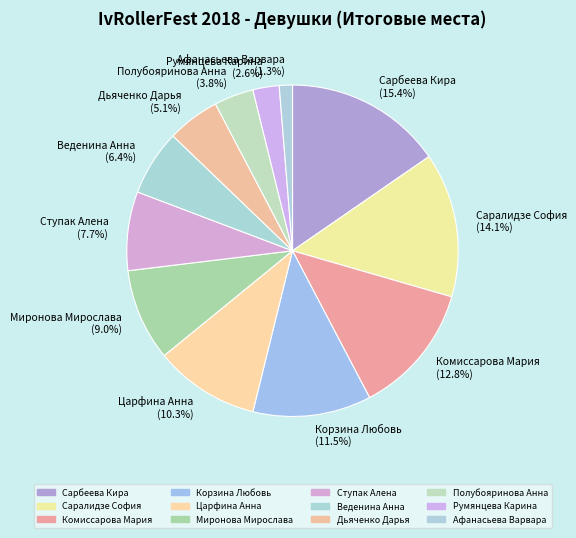

To the nearest percent, what is the difference between the Ступак Алена and Царфина Анна slice percentages?

3%